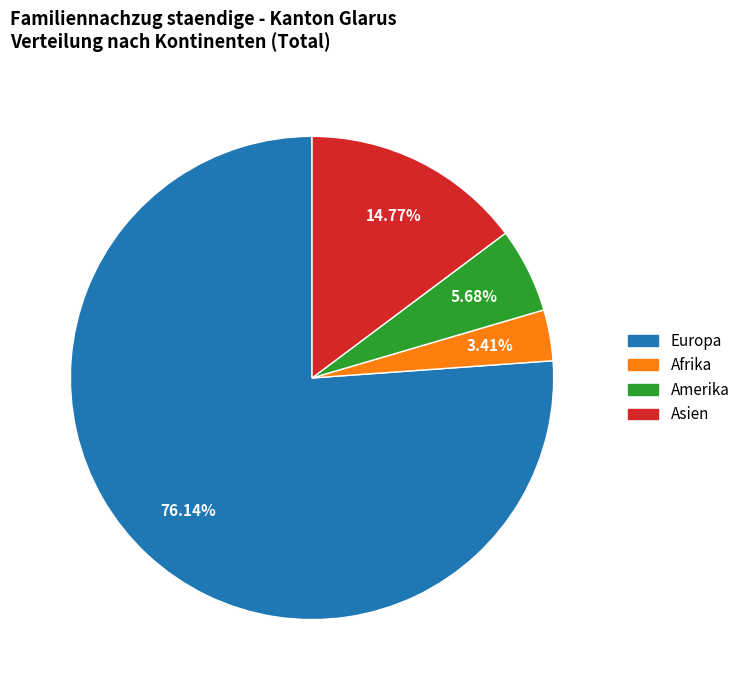

Is there a majority slice in this chart?

Yes